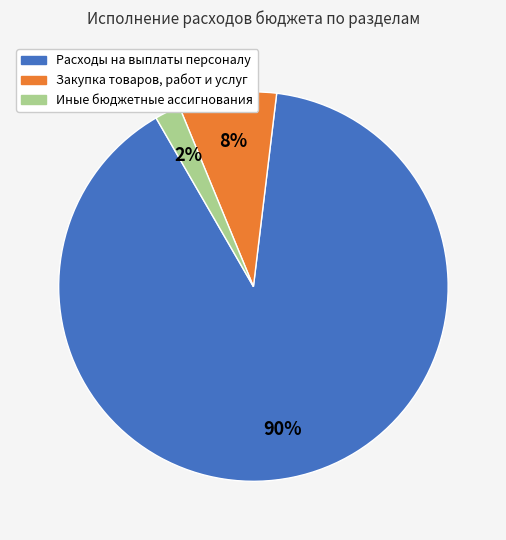

Combined, do Расходы на выплаты персоналу and Иные бюджетные ассигнования account for over 50%?

Yes